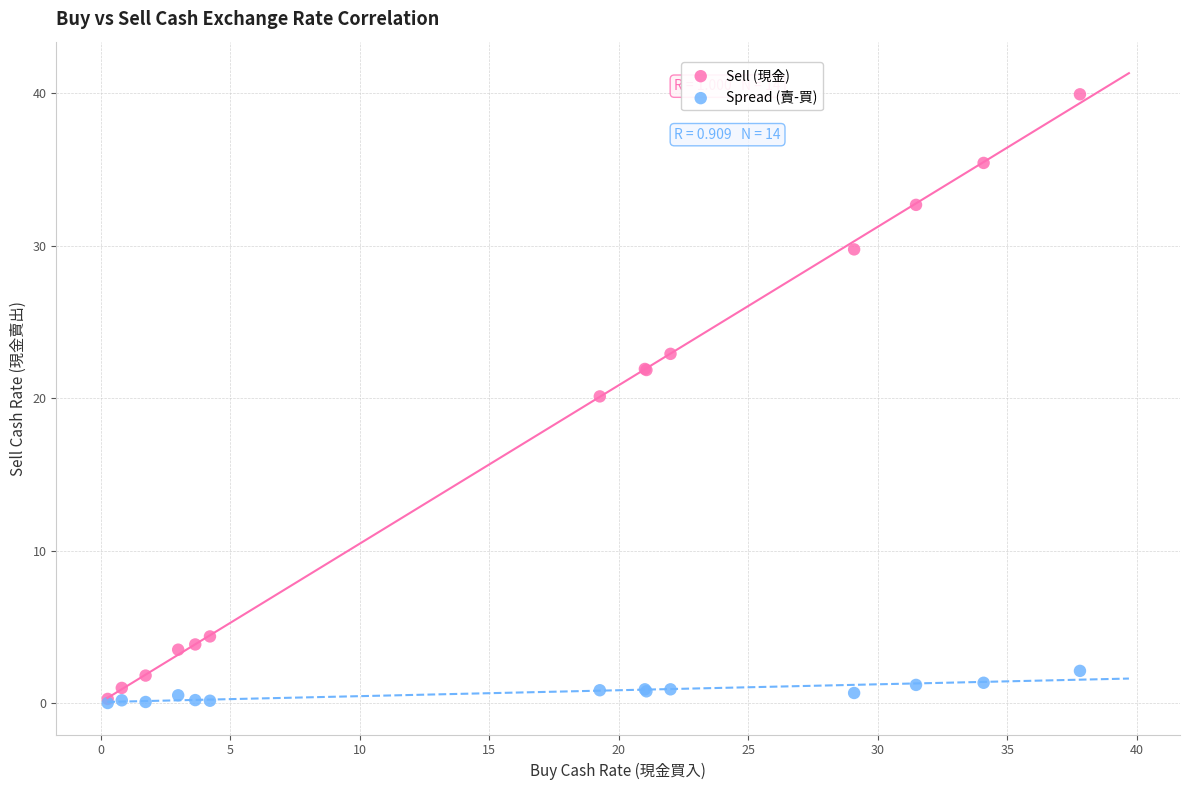

What are all the series names shown in the legend?

Sell (現金), Spread (賣-買)